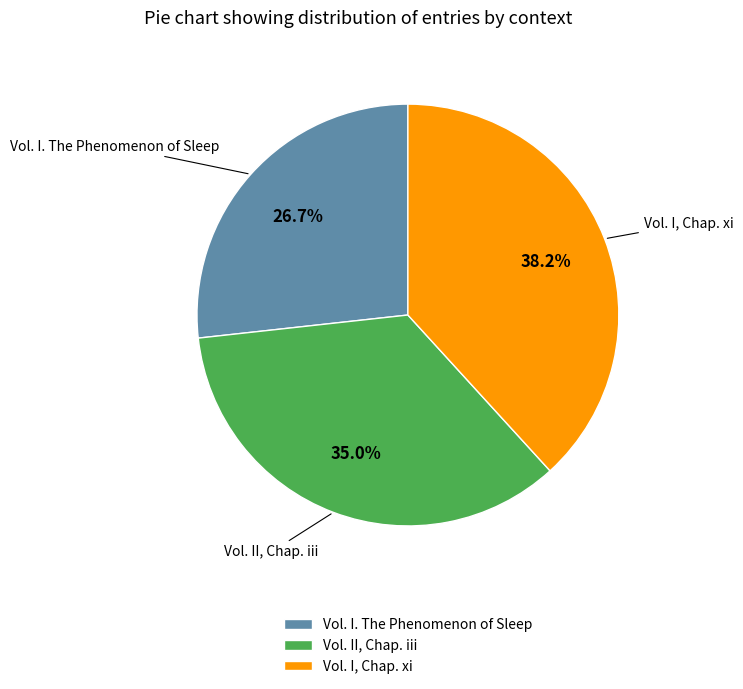

What portion of the pie excludes Vol. II, Chap. iii?

65.0%